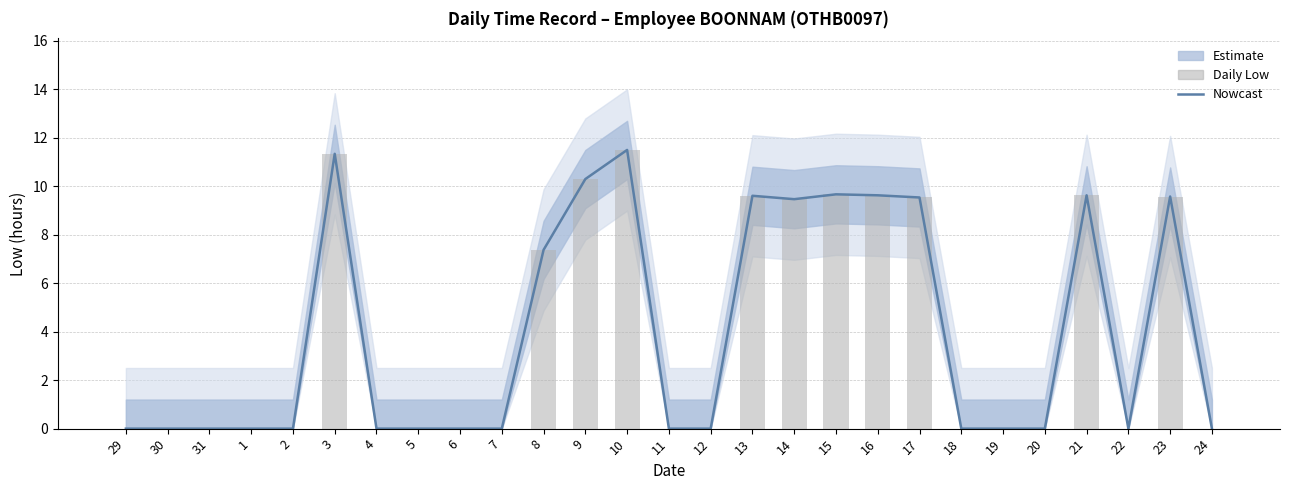

What is the difference between the Low hours (estimate) values at 8 and 30?

7.4